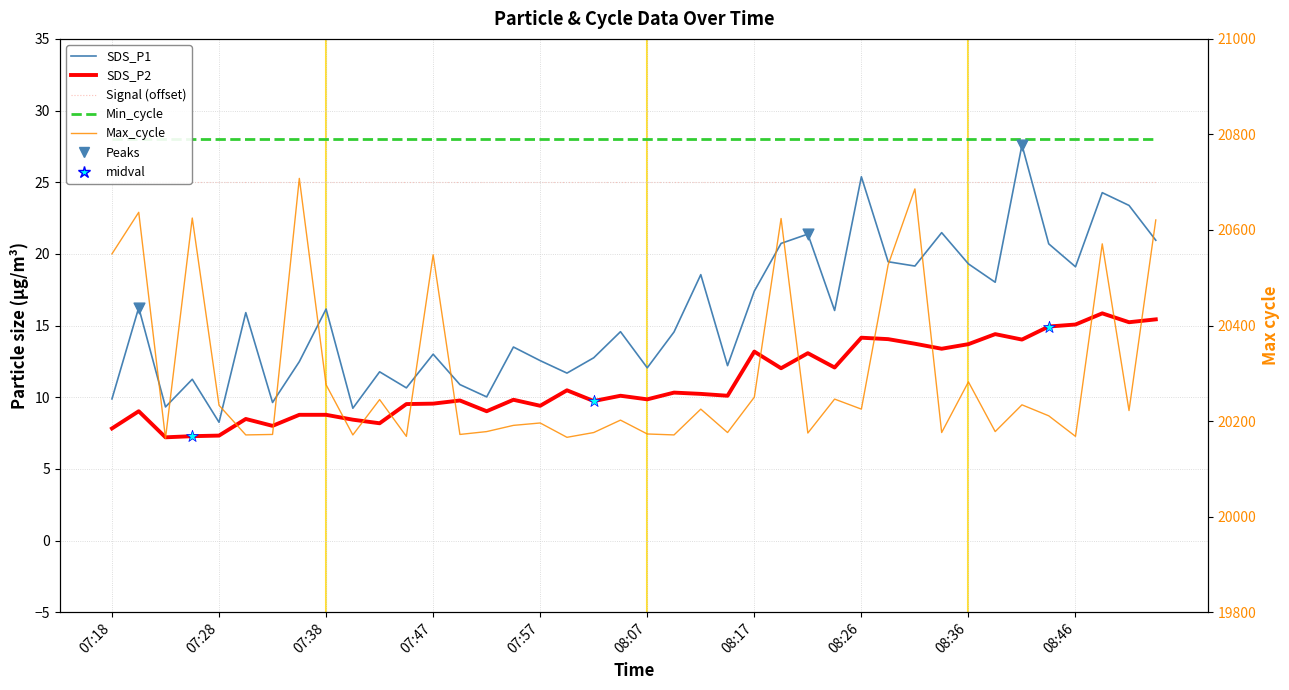

What is the total value across all series at 07:28?

20248.6